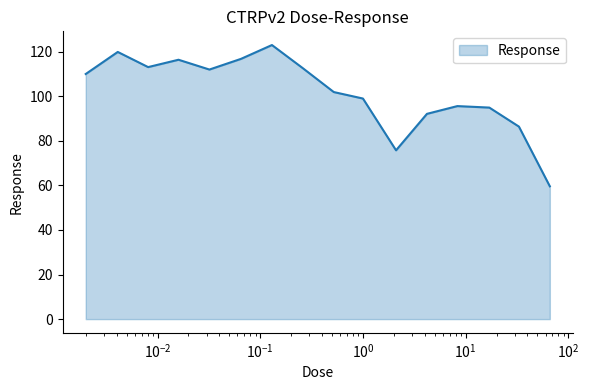

What is the greatest value displayed?

123.0